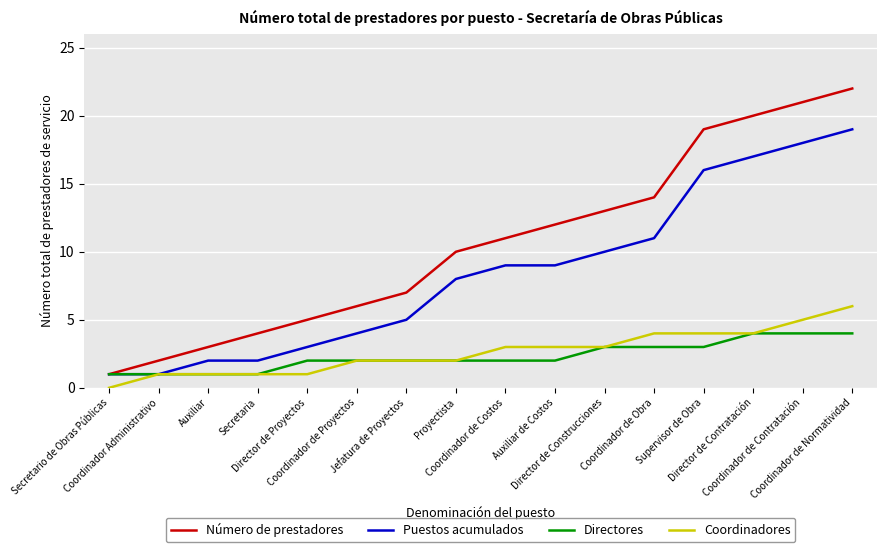

What are all the series names shown in the legend?

Número de prestadores, Puestos acumulados, Directores, Coordinadores